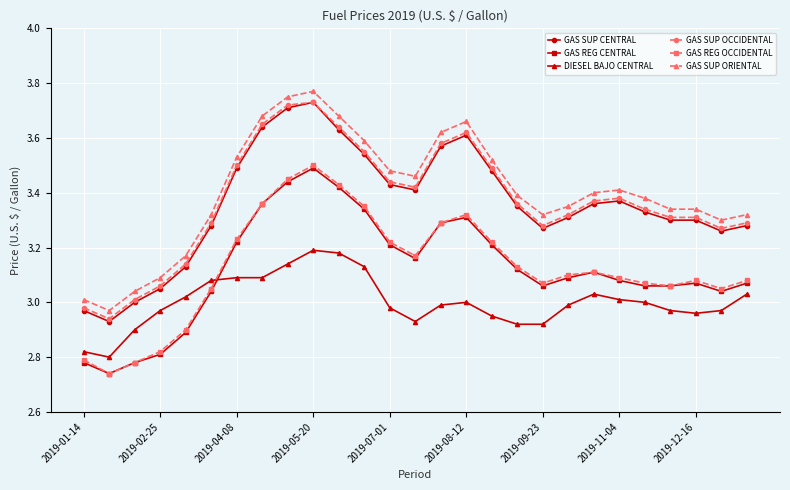

At how many categories does at least one series exceed 2?

27